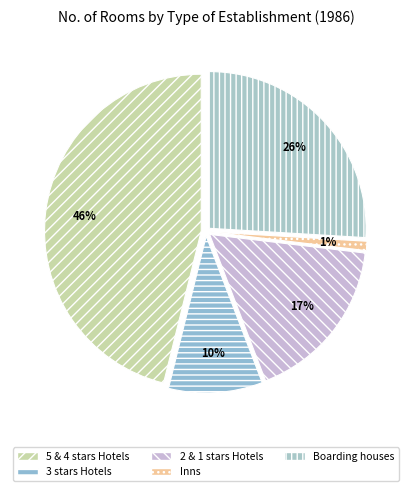

Count the number of slices in the pie.

5